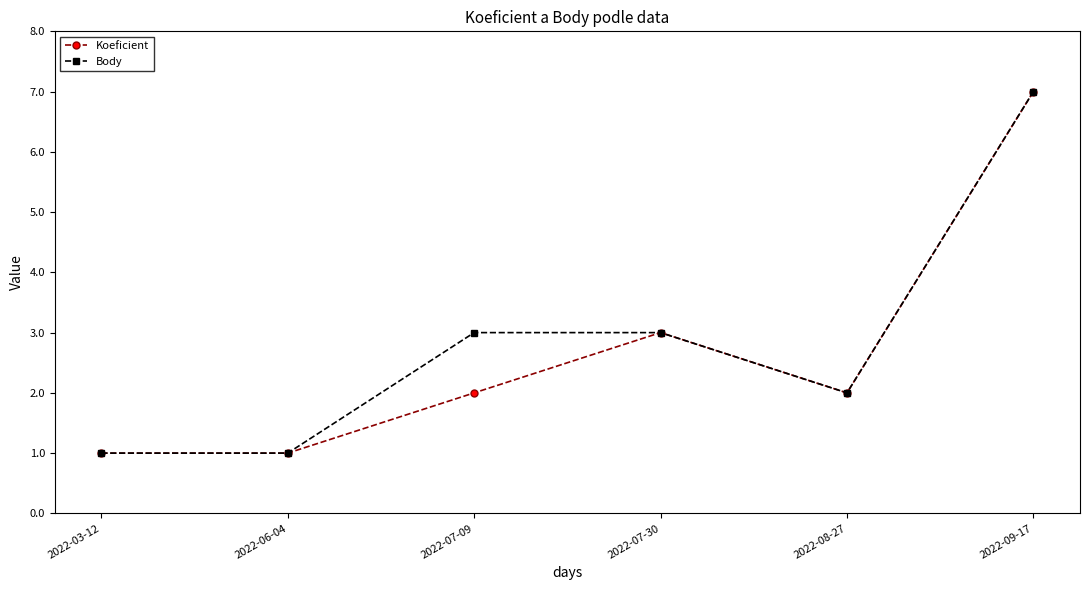

What is the maximum value for Body?

7